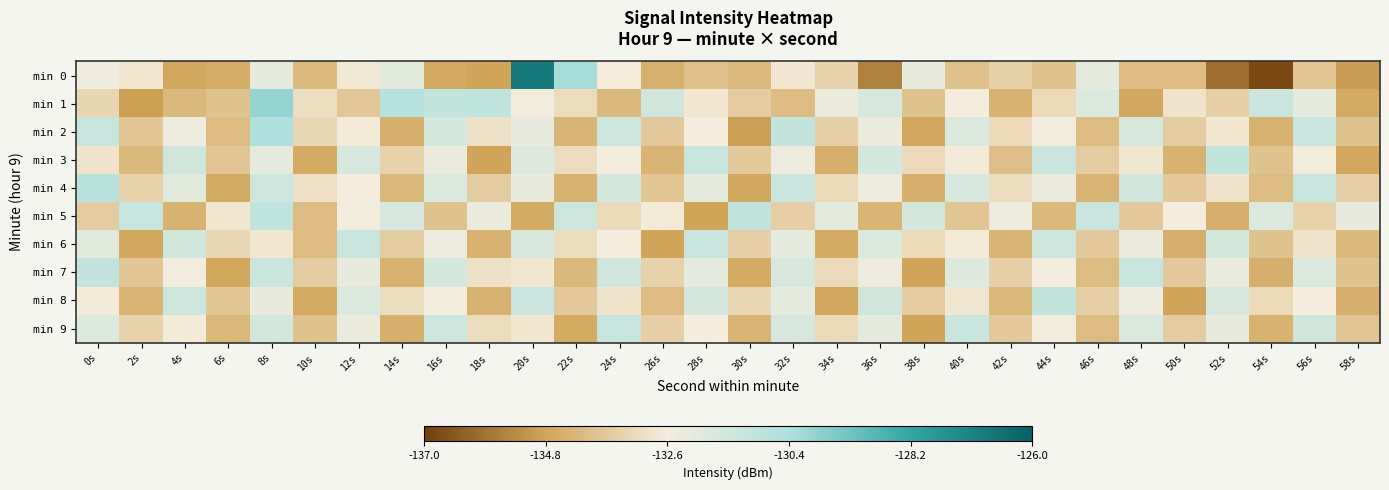

Rank the series at 8s from lowest to highest value.

min 6, min 8, min 0, min 3, min 9, min 4, min 7, min 5, min 2, min 1